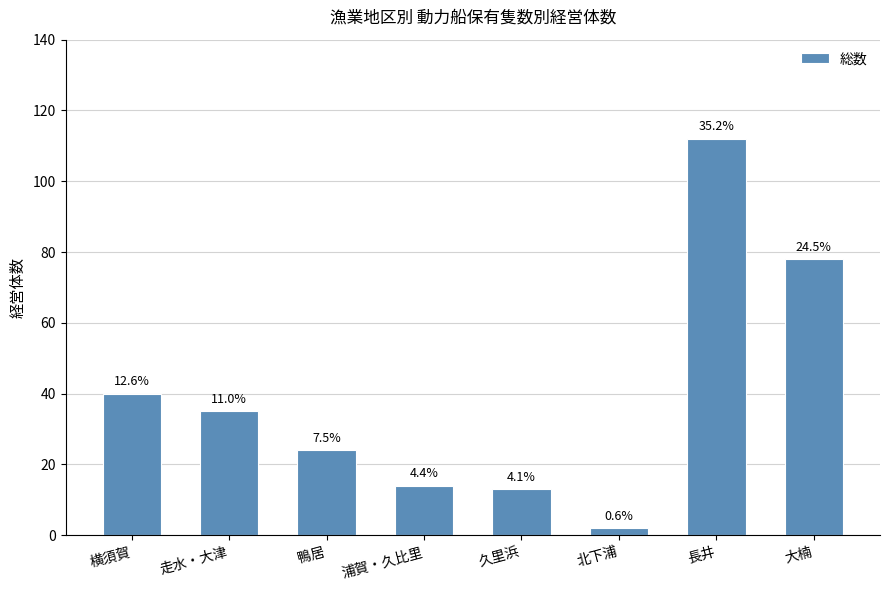

What is the sum of the values at 長井 and 久里浜?

125